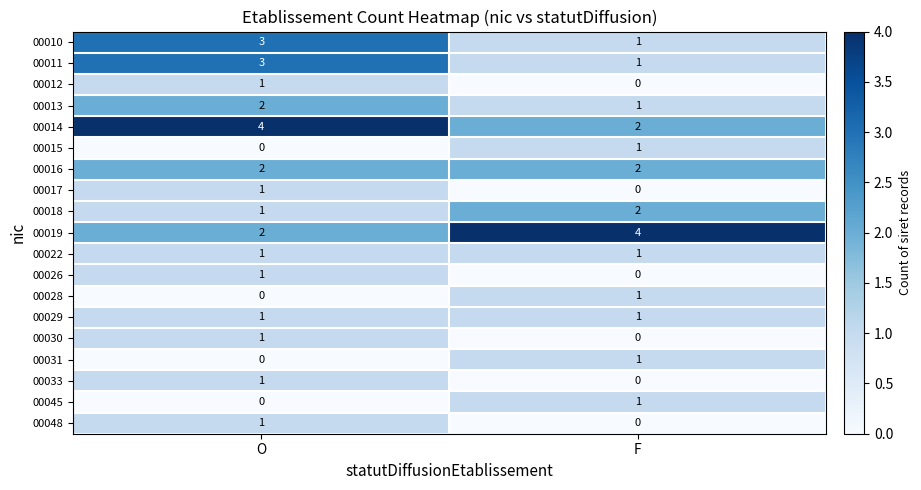

Count the number of categories in the chart.

2